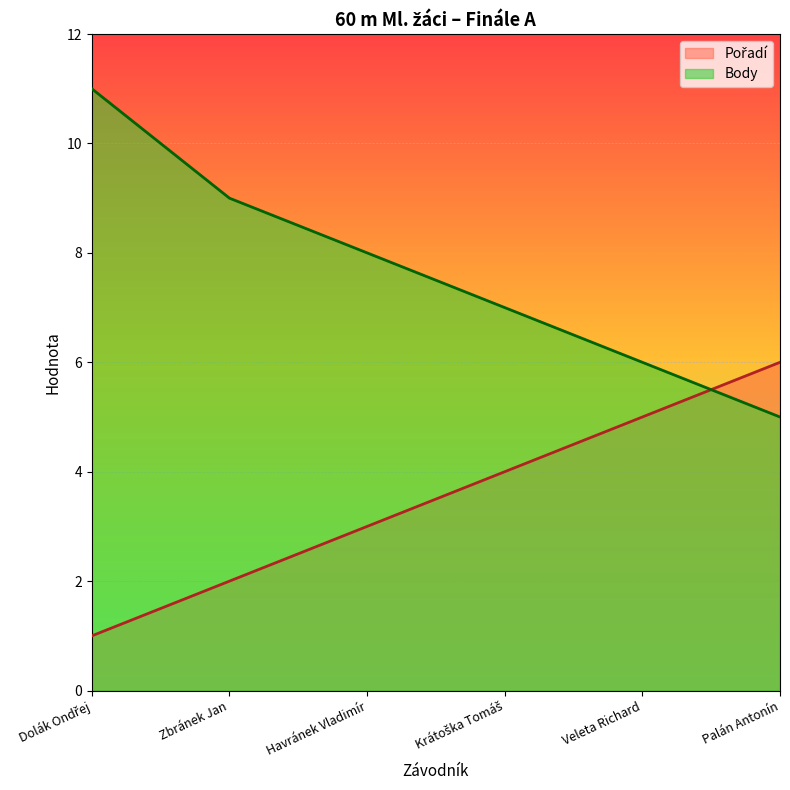

What is the spread (max minus min) of values at Veleta Richard?

1